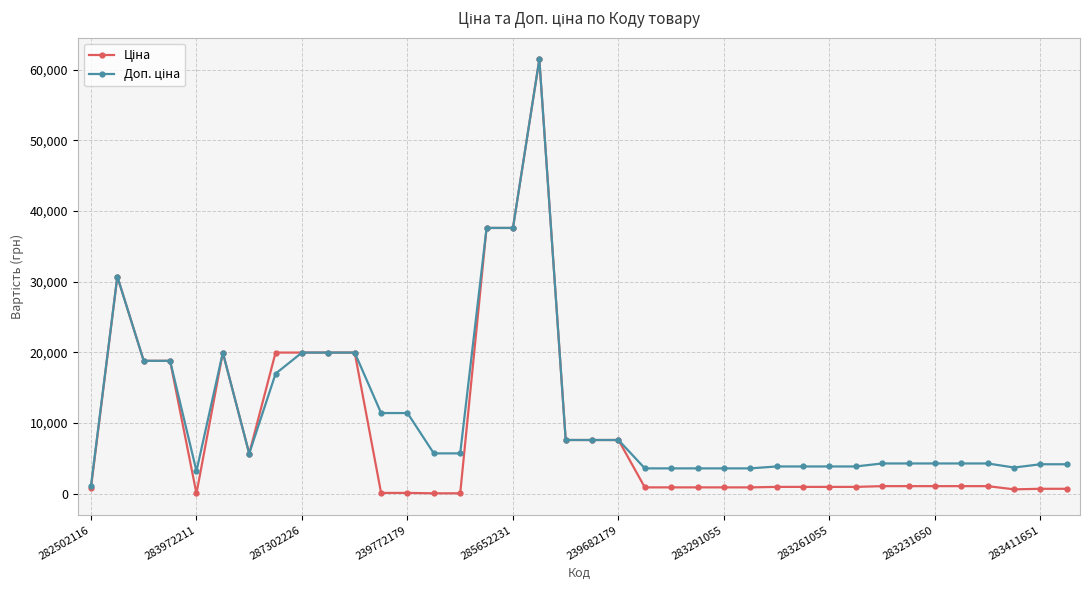

At how many categories does at least one series exceed 35330?

3